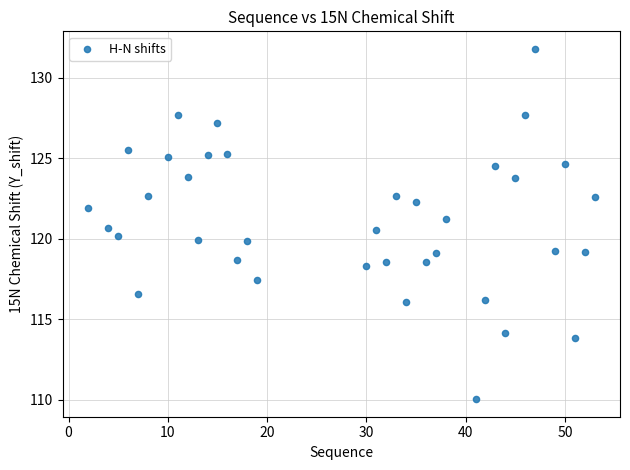

What is the range of X values (max minus min)?

51.0